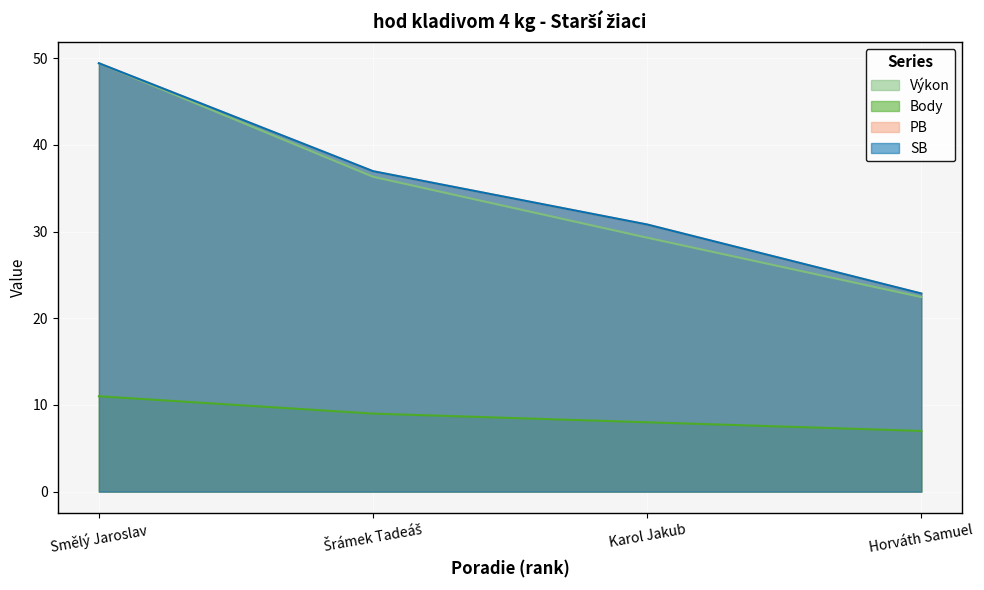

Reading left to right, transcribe all the data shown in this chart.

Výkon: 49.4	36.3	29.3	22.4
Body: 11.0	9.0	8.0	7.0
PB: 49.4	37.0	30.8	22.9
SB: 49.4	37.0	30.8	22.9